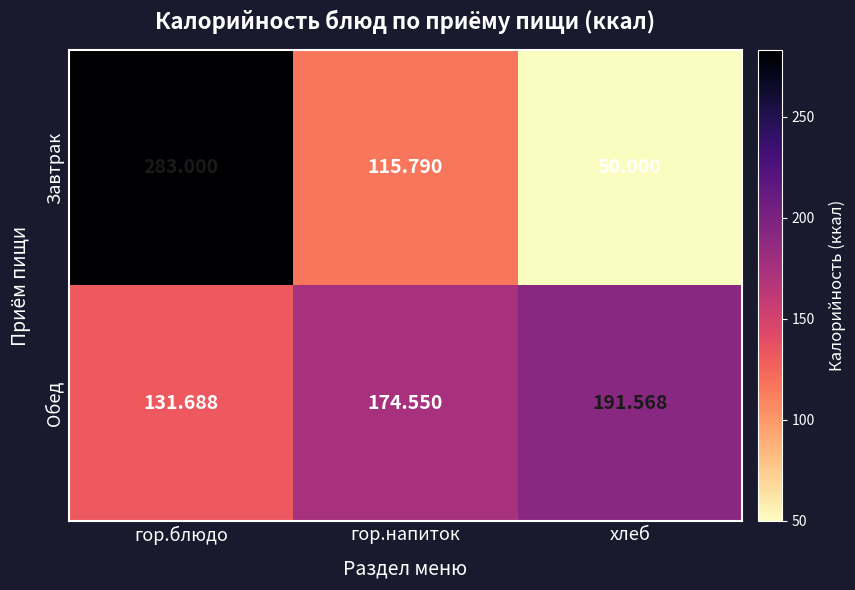

Between гор.напиток and хлеб, which series saw the biggest shift?

Завтрак